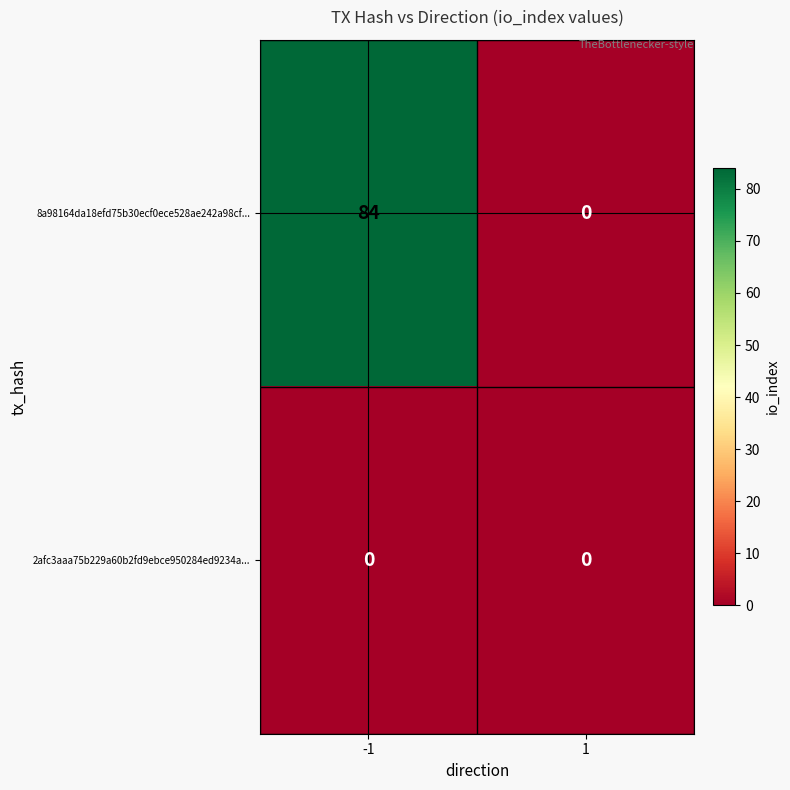

At which category is the sum across all series the highest?

-1